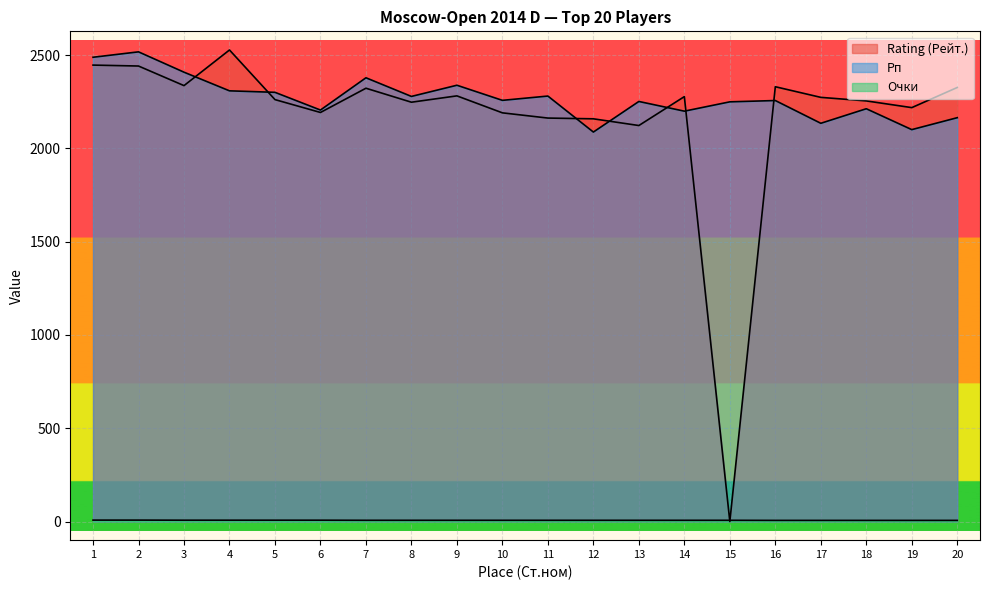

How many lines are shown in the chart?

3